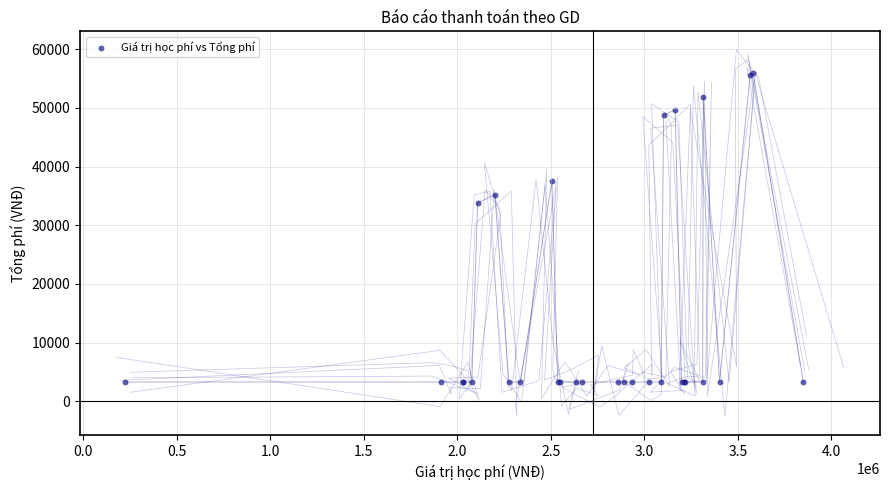

What Y value in the scatter plot is closest to 29615?

33835